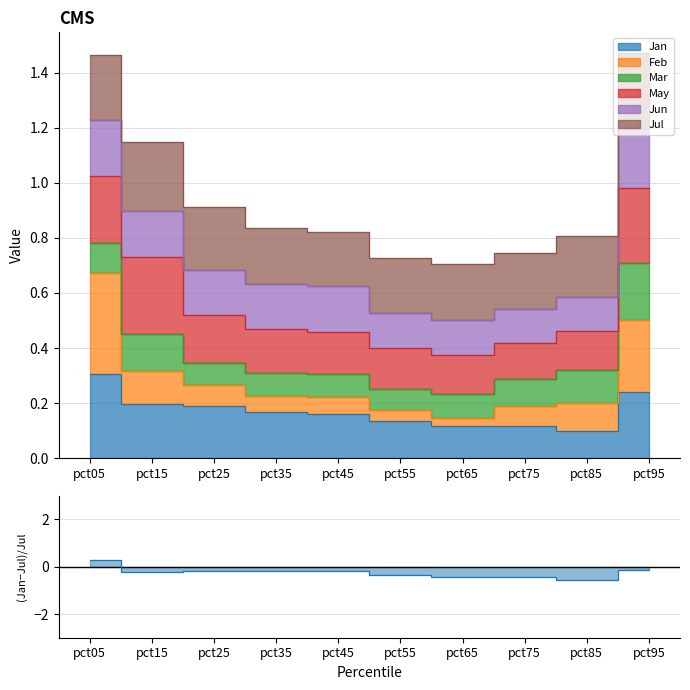

Reading left to right, list all the values displayed in this chart.

pct05=0.3	pct15=-0.2	pct25=-0.2	pct35=-0.2	pct45=-0.2	pct55=-0.3	pct65=-0.4	pct75=-0.4	pct85=-0.6	pct95=-0.1